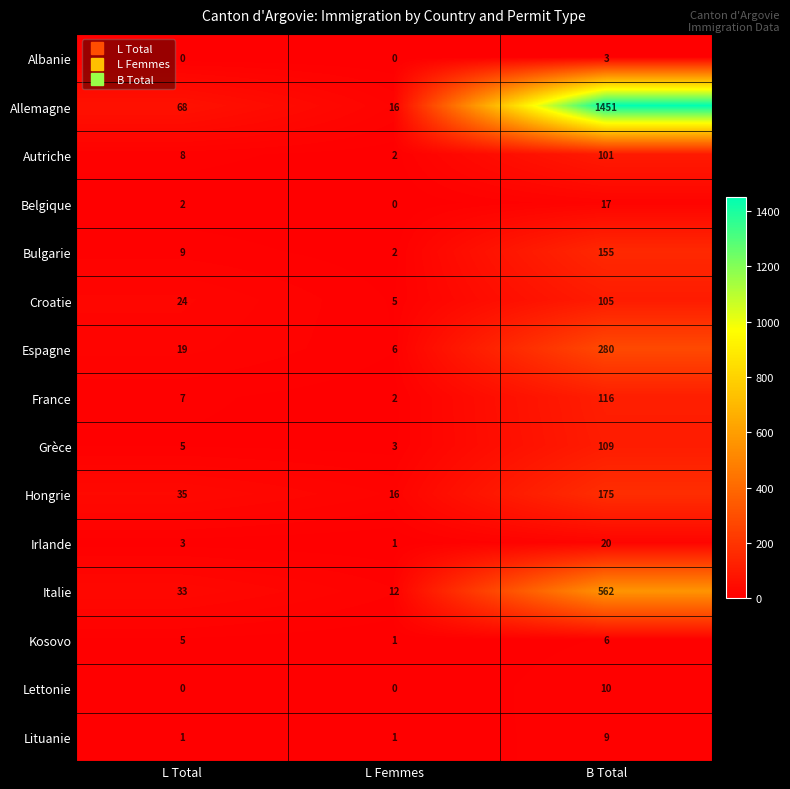

At which label is Belgique closest to 8?

L Total